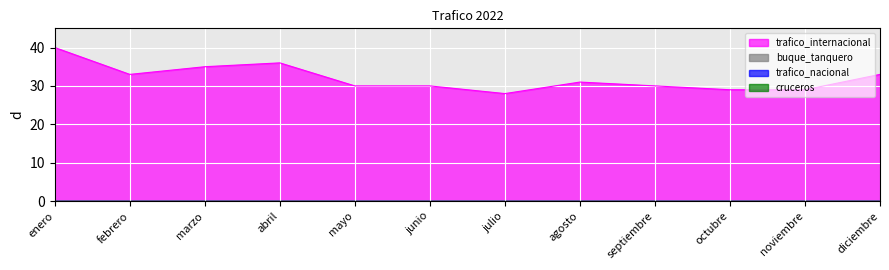

Does the chart display data point markers on the line(s)?

No